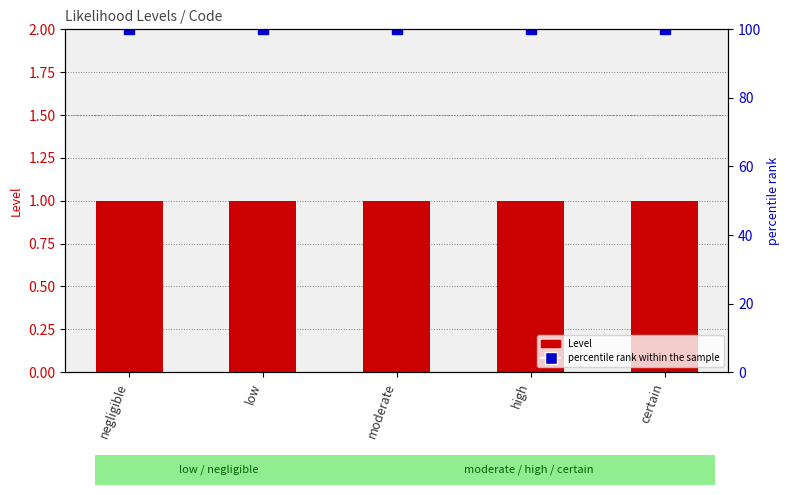

What is the label of the 5th bar from the right?

negligible